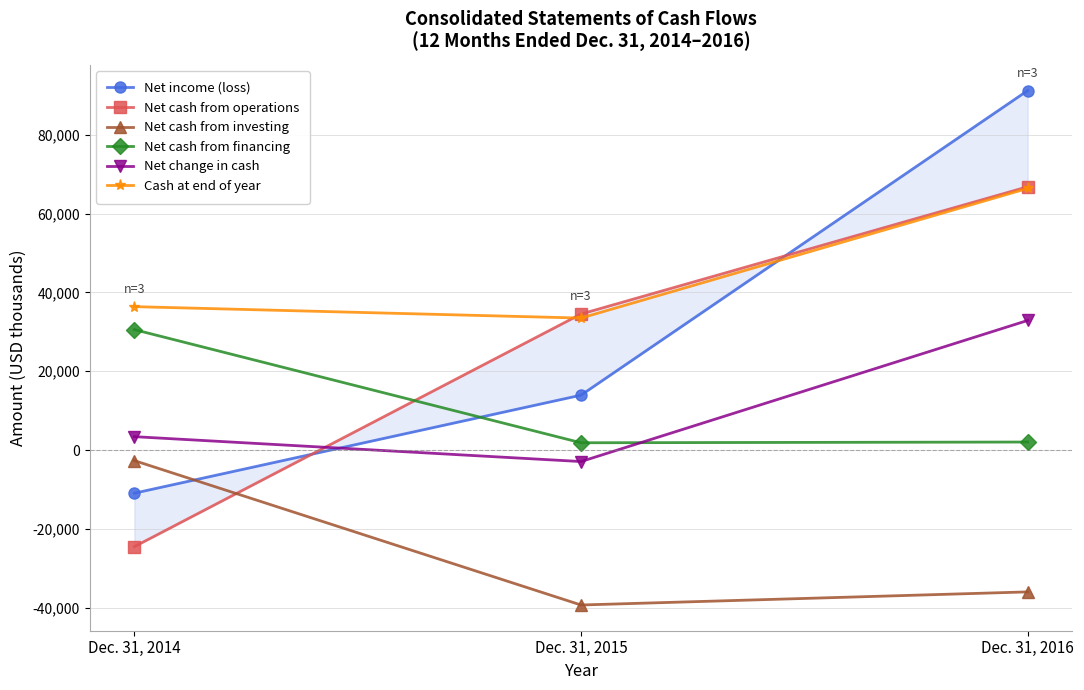

Does the chart display data point markers on the line(s)?

Yes